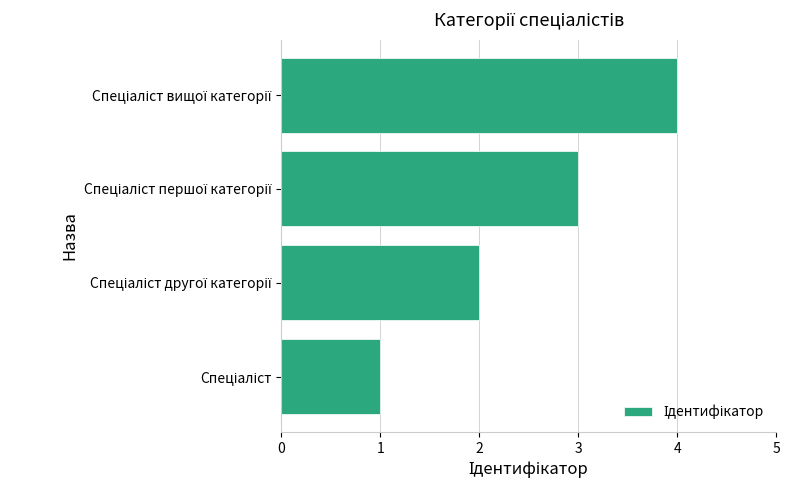

What is the difference between the maximum and minimum values?

3